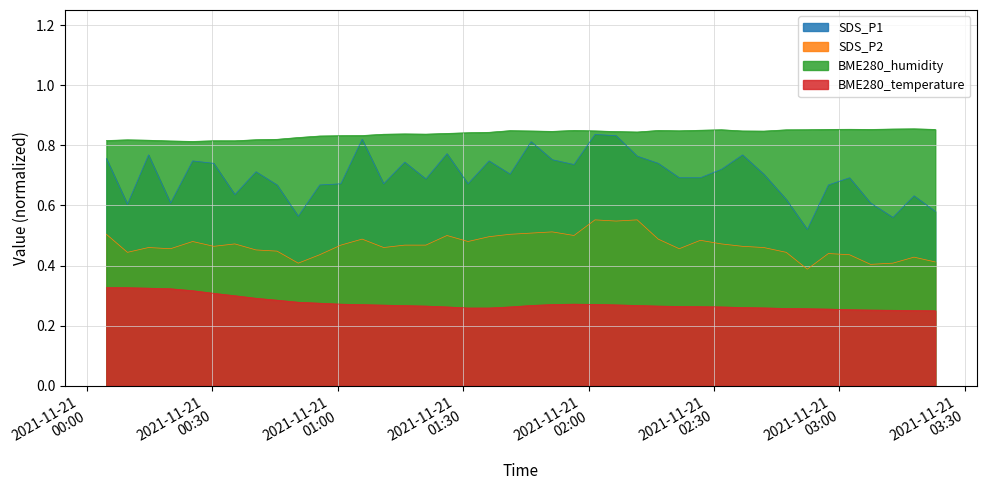

Reading right to left, list all the values displayed in this chart.

SDS_P1: 0.6	0.6	0.6	0.6	0.7	0.7	0.5	0.6	0.7	0.8	0.7	0.7	0.7	0.7	0.8	0.8	0.8	0.7	0.8	0.8	0.7	0.7	0.7	0.8	0.7	0.7	0.7	0.8	0.7	0.7	0.6	0.7	0.7	0.6	0.7	0.7	0.6	0.8	0.6	0.8
SDS_P2: 0.4	0.4	0.4	0.4	0.4	0.4	0.4	0.4	0.5	0.5	0.5	0.5	0.5	0.5	0.6	0.5	0.6	0.5	0.5	0.5	0.5	0.5	0.5	0.5	0.5	0.5	0.5	0.5	0.5	0.4	0.4	0.4	0.5	0.5	0.5	0.5	0.5	0.5	0.4	0.5
BME280_temperature: 0.2	0.3	0.3	0.3	0.3	0.3	0.3	0.3	0.3	0.3	0.3	0.3	0.3	0.3	0.3	0.3	0.3	0.3	0.3	0.3	0.3	0.3	0.3	0.3	0.3	0.3	0.3	0.3	0.3	0.3	0.3	0.3	0.3	0.3	0.3	0.3	0.3	0.3	0.3	0.3
BME280_humidity: 0.9	0.9	0.9	0.9	0.9	0.9	0.9	0.9	0.8	0.8	0.9	0.9	0.8	0.8	0.8	0.8	0.8	0.8	0.8	0.8	0.8	0.8	0.8	0.8	0.8	0.8	0.8	0.8	0.8	0.8	0.8	0.8	0.8	0.8	0.8	0.8	0.8	0.8	0.8	0.8